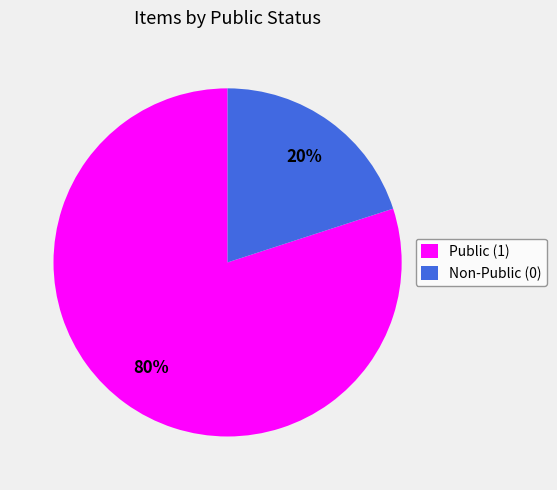

Does any single category account for the majority?

Yes